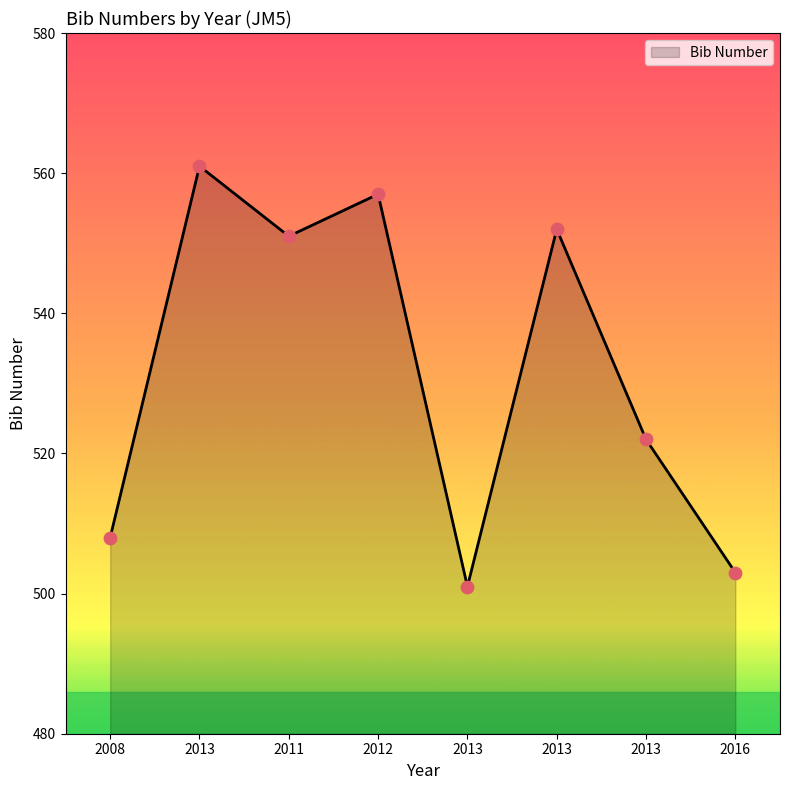

Between 2013 and 2013, which is larger?

2013